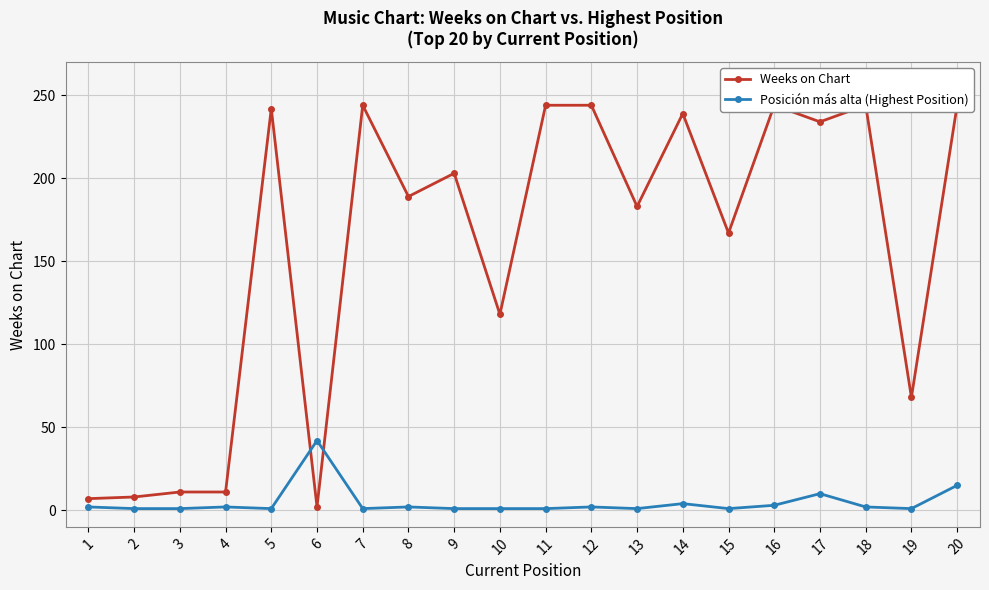

At how many categories does at least one series exceed 205?

9